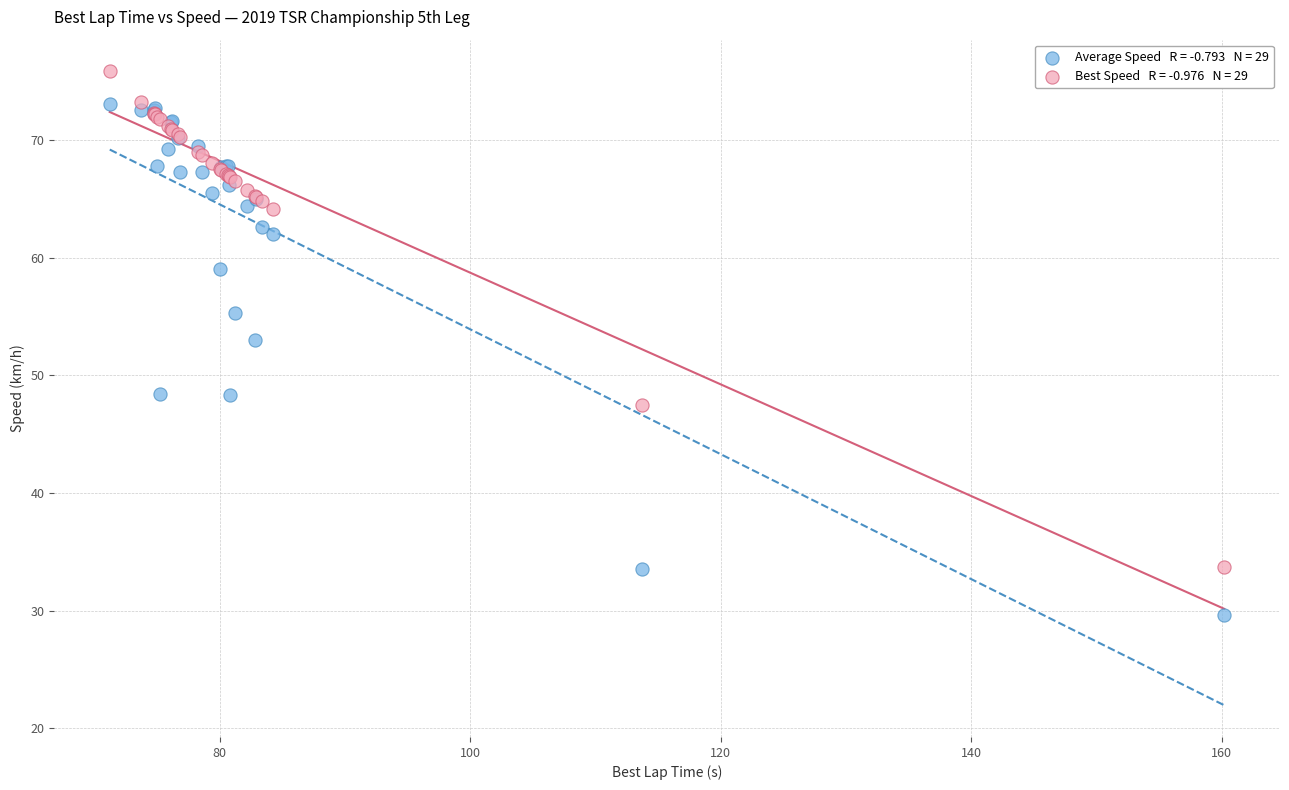

Across all series, what Y value is closest to 52?

53.0